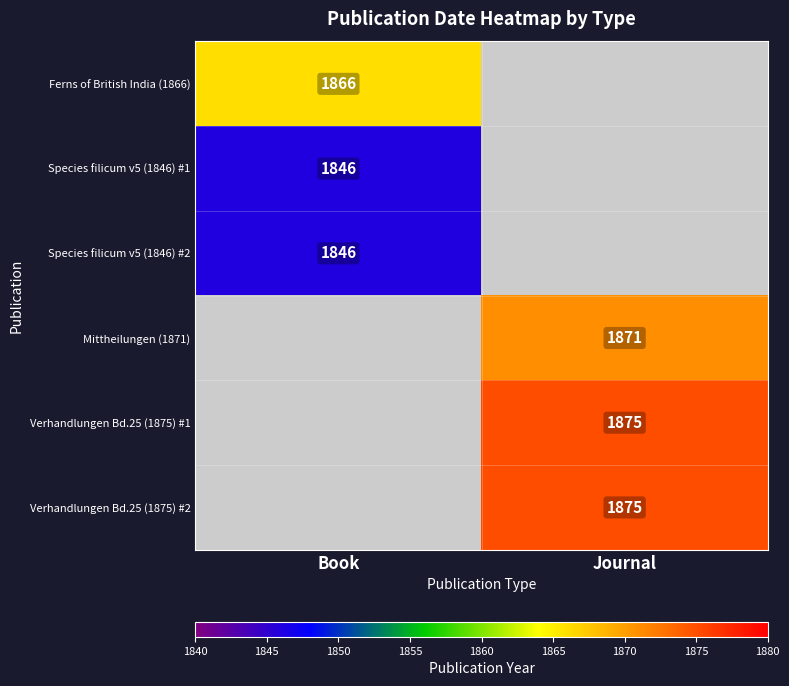

True or false: Mittheilungen (1871) has a value of 1871 at Journal.

True